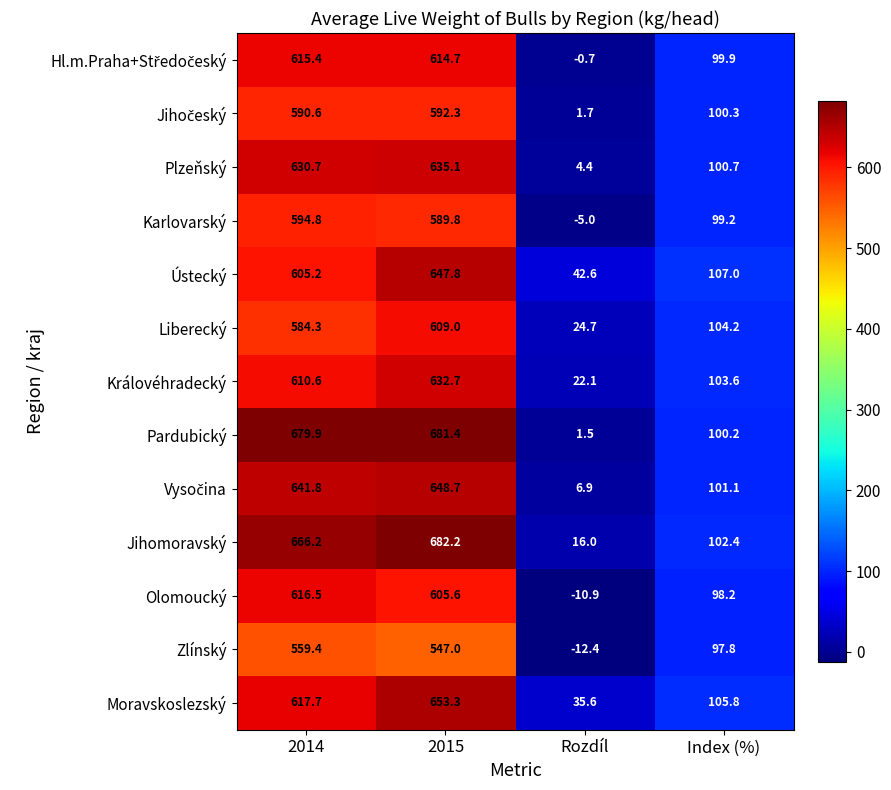

Between 2015 and Rozdíl, which series saw the biggest shift?

Pardubický